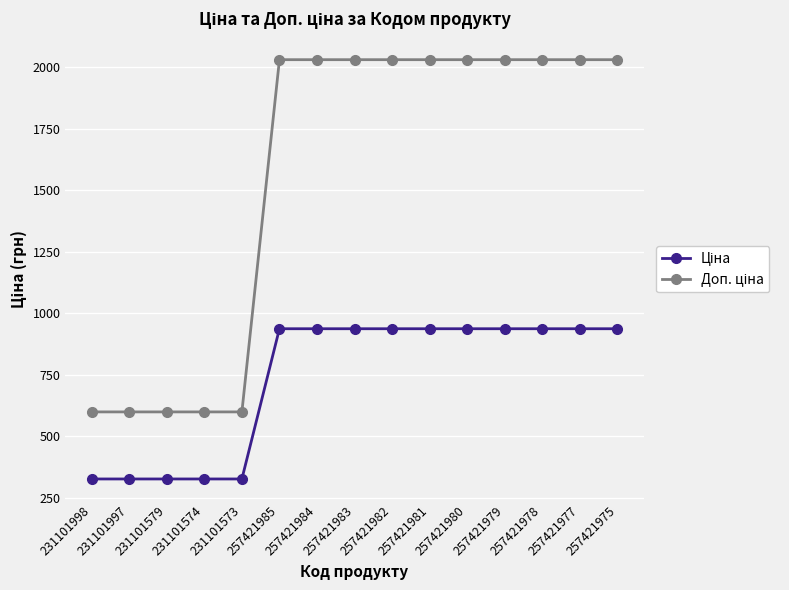

How many categories are shown in the chart?

15